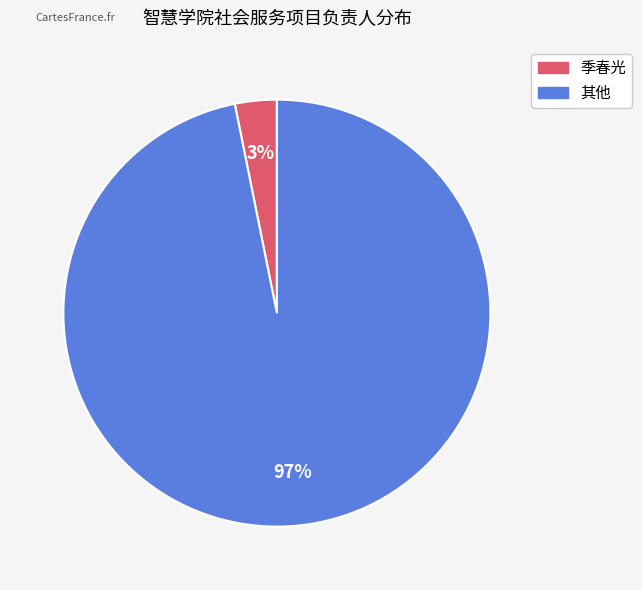

Count the number of slices in the pie.

2